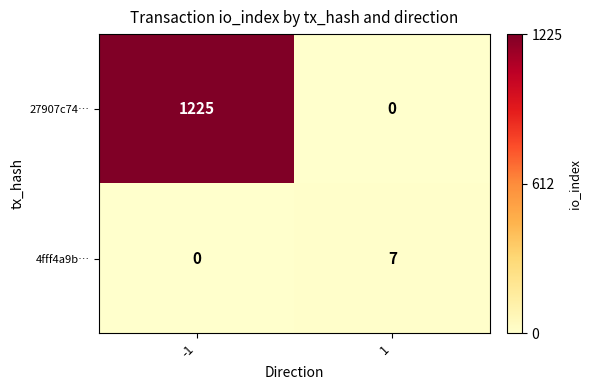

What is the sum of all 4fff4a9b… values?

7